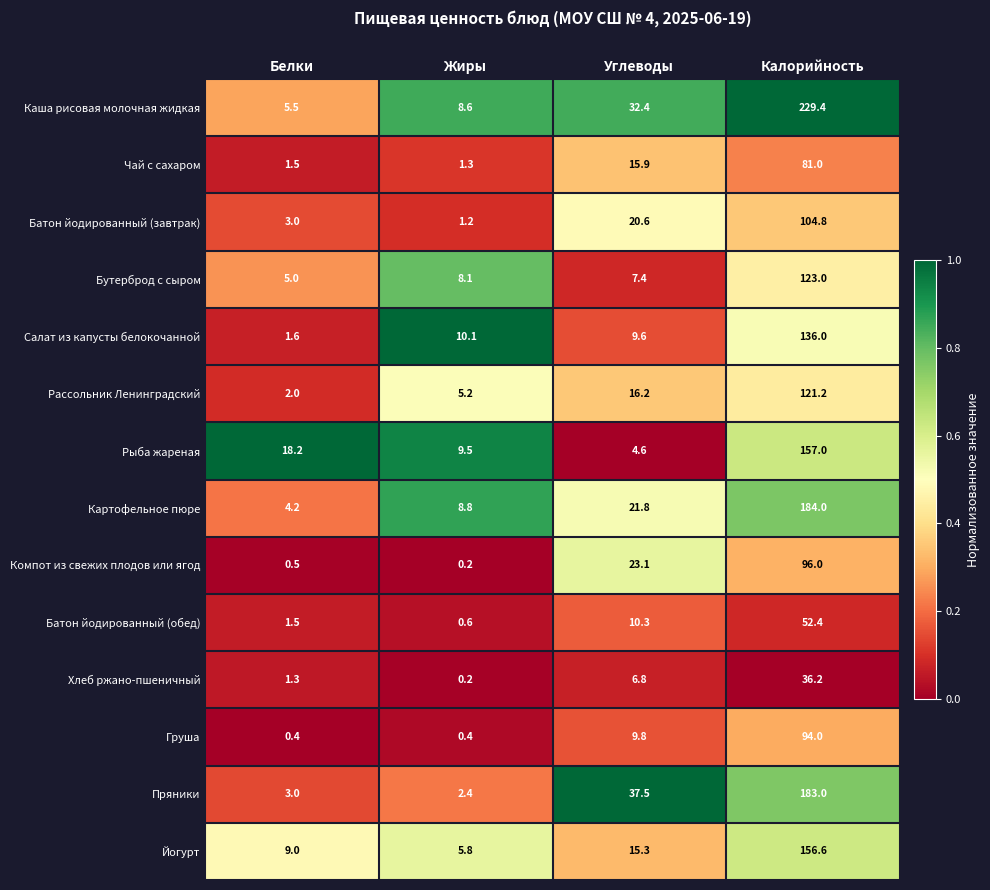

The Бутерброд с сыром series shows 7.6 at Белки. True or false?

False